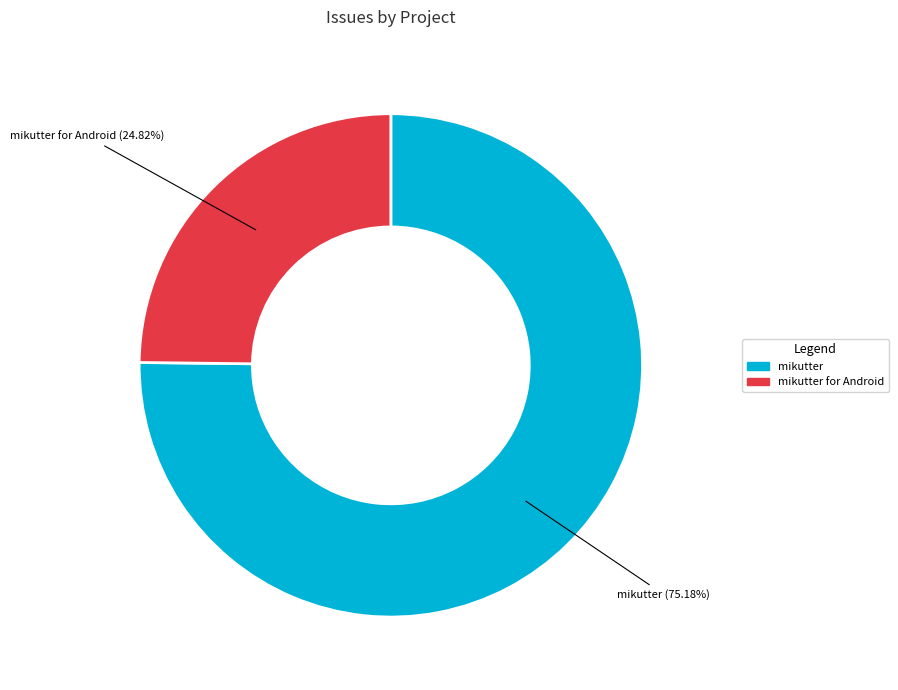

Is there a majority slice in this chart?

Yes